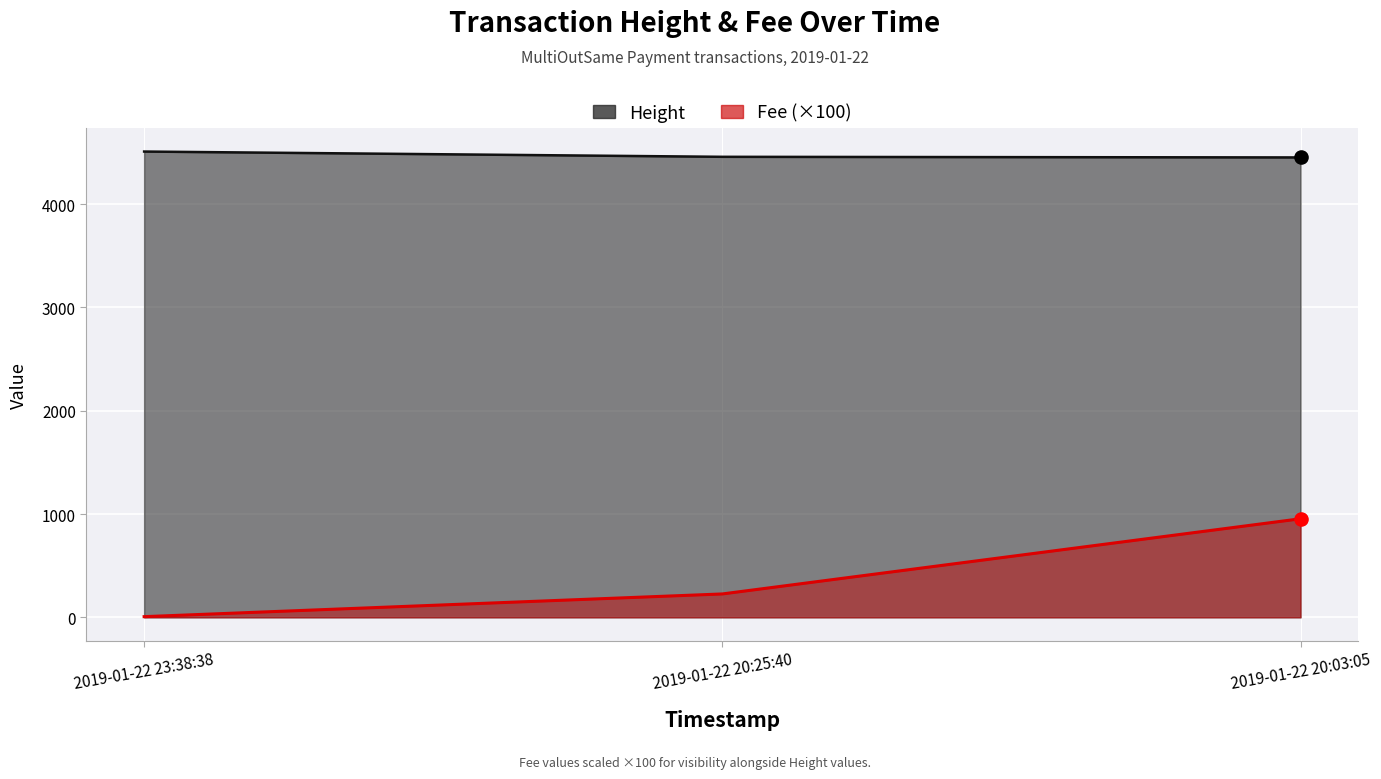

Which series has the largest Y range (max minus min)?

Fee